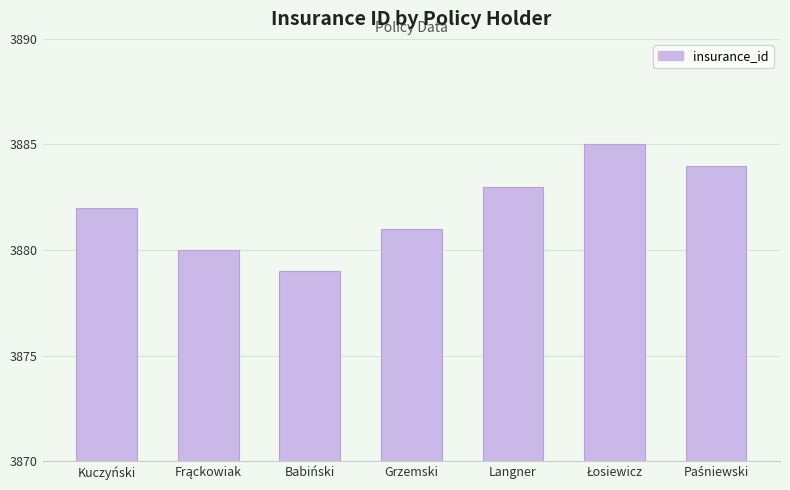

What is the change in value from Kuczyński to Babiński?

-3